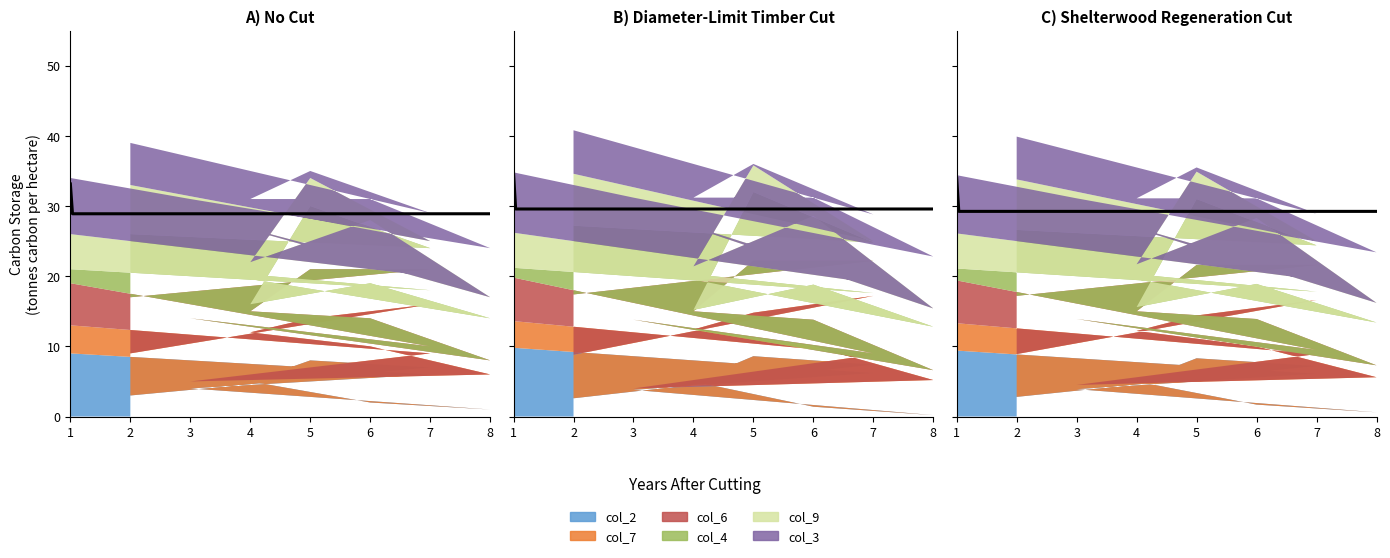

True or false: col_2 has more than 1 interior local peaks.

False